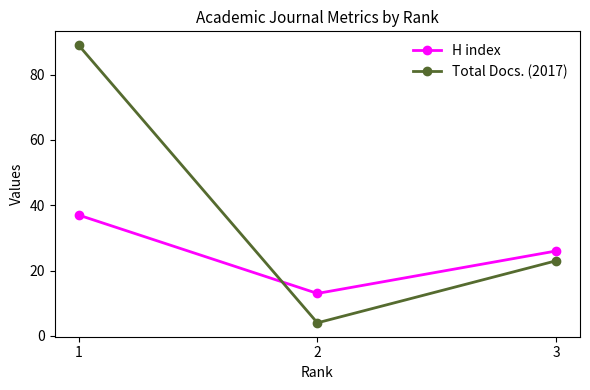

At which category is the sum across all series the highest?

1